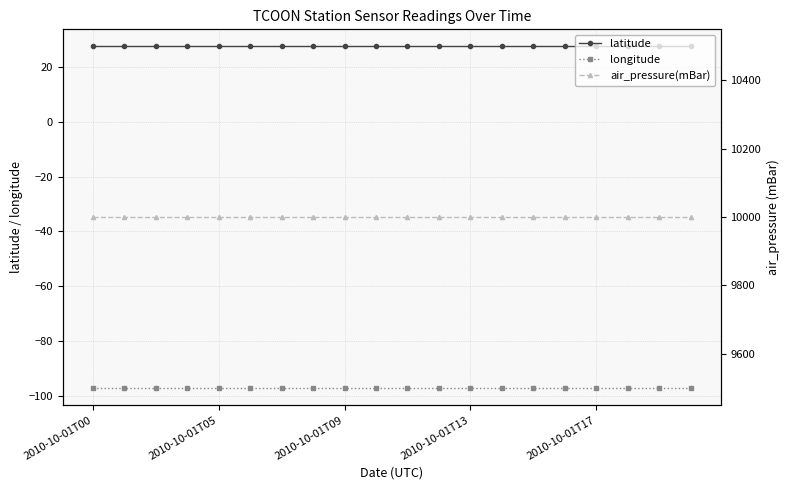

Which has a higher value, 14 or 13?

14